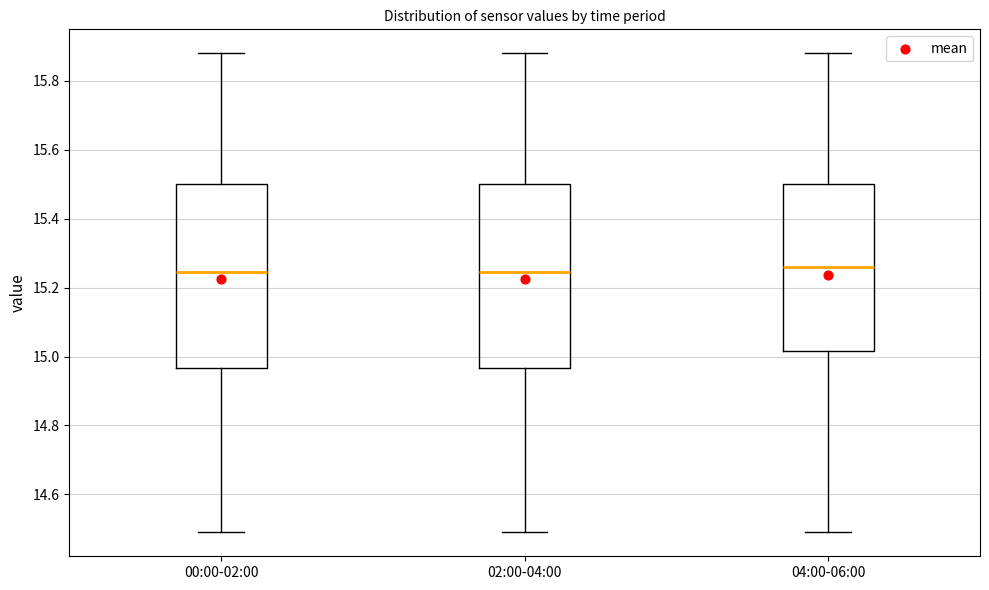

Where does the upper whisker of the box for 02:00-04:00 end on the y-axis? The values are not printed on the chart, so give them approximately, as read against the axis.

15.88